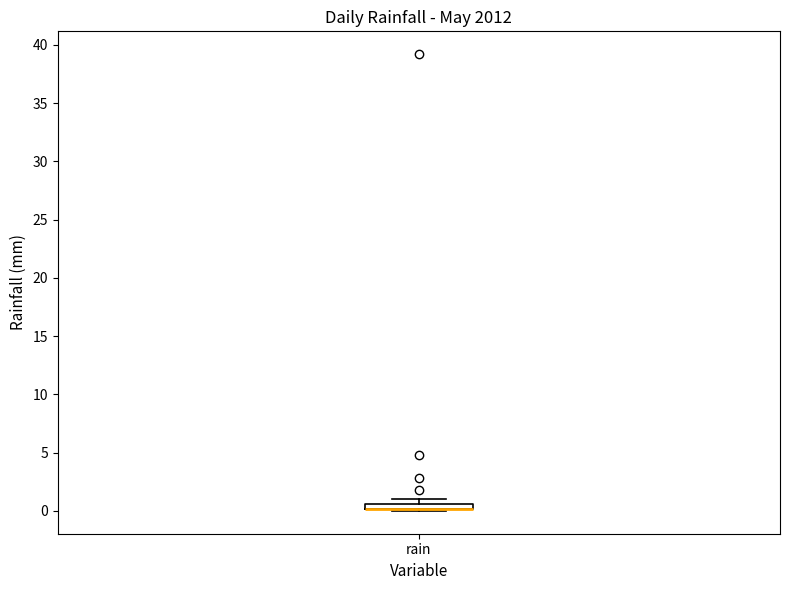

Where is the lower edge of the box for rain on the y-axis? The values are not printed on the chart, so give them approximately, as read against the axis.

0.0